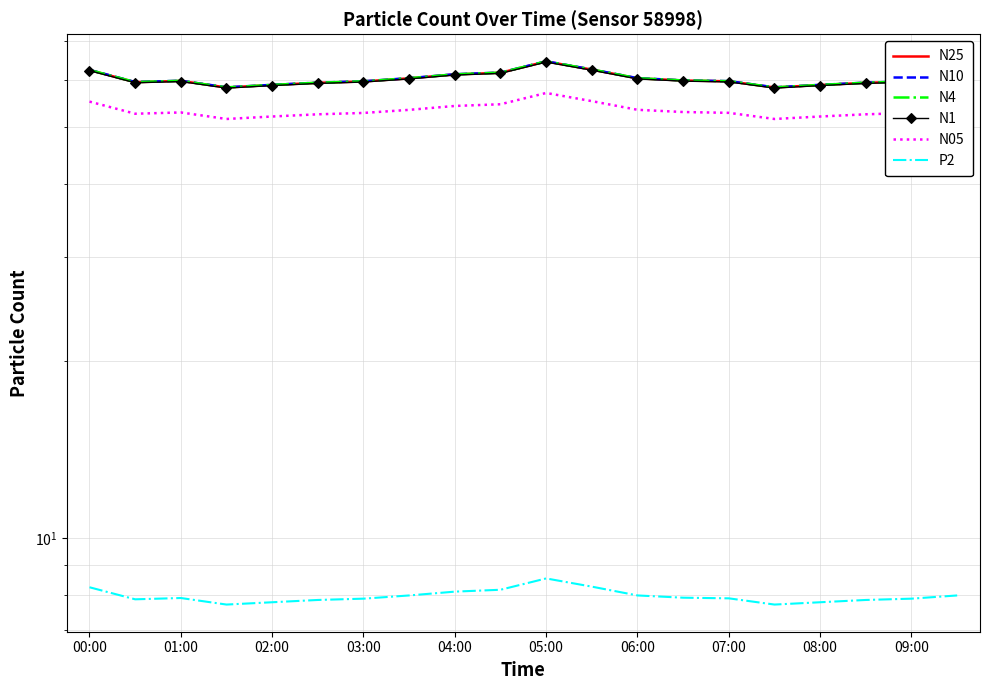

What is the lowest value of the N25 series?

58.3